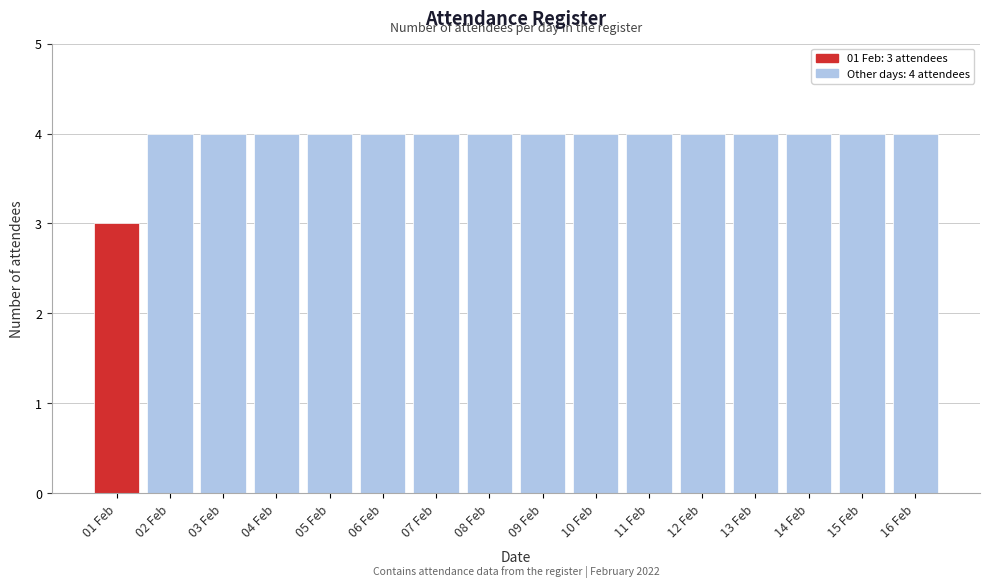

Reading right to left, transcribe all the data shown in this chart.

4	4	4	4	4	4	4	4	4	4	4	4	4	4	4	3